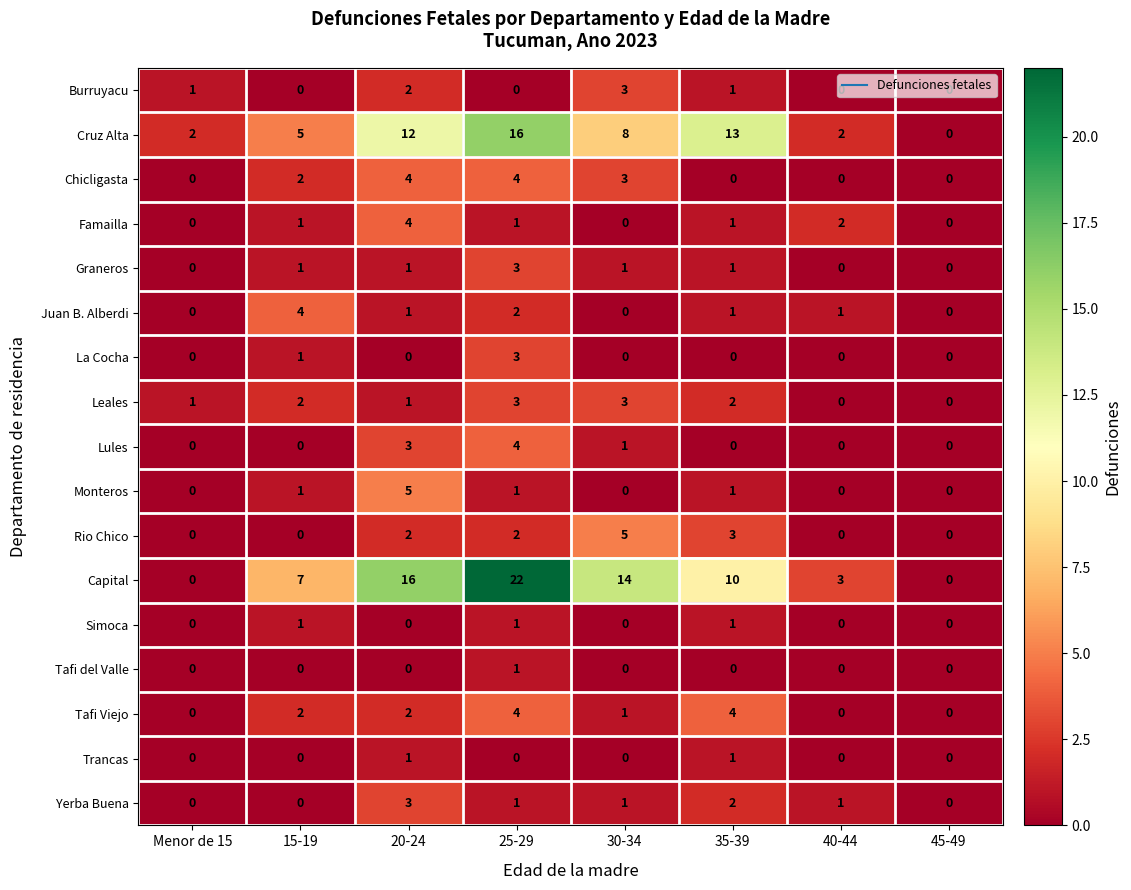

Which series has the largest total across all categories?

Capital